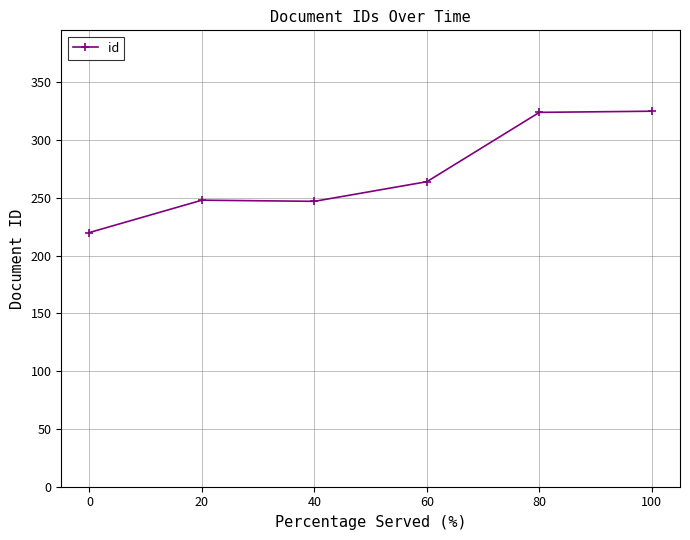

How many categories are shown in the chart?

6